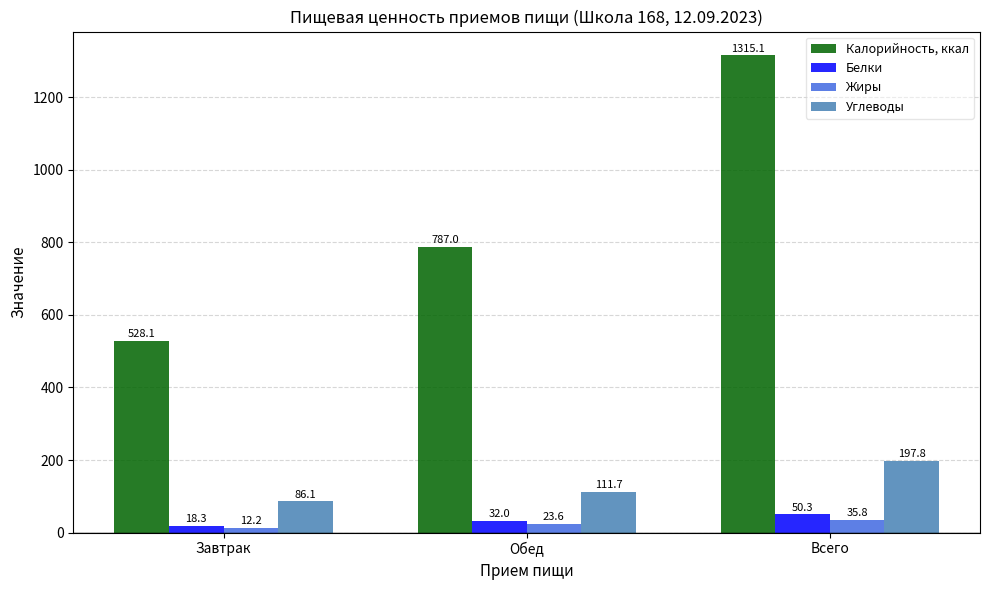

What is the spread (max minus min) of values at Всего?

1279.3